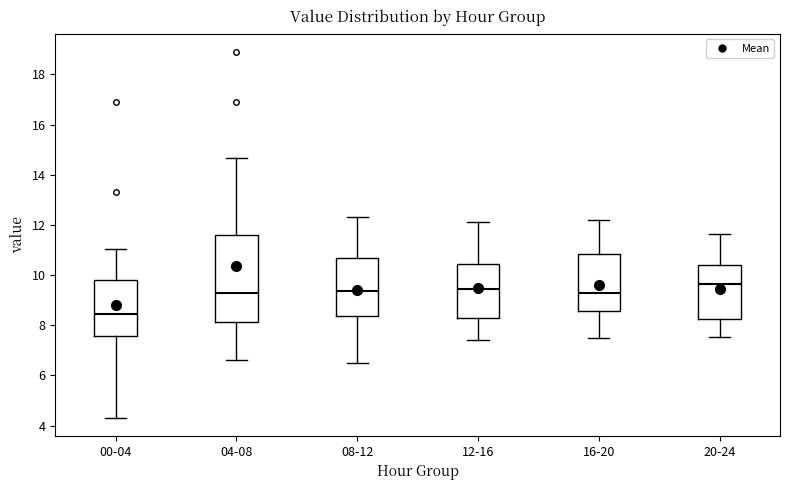

Comparing the boxes themselves (not the whiskers), which one is the tallest?

04-08